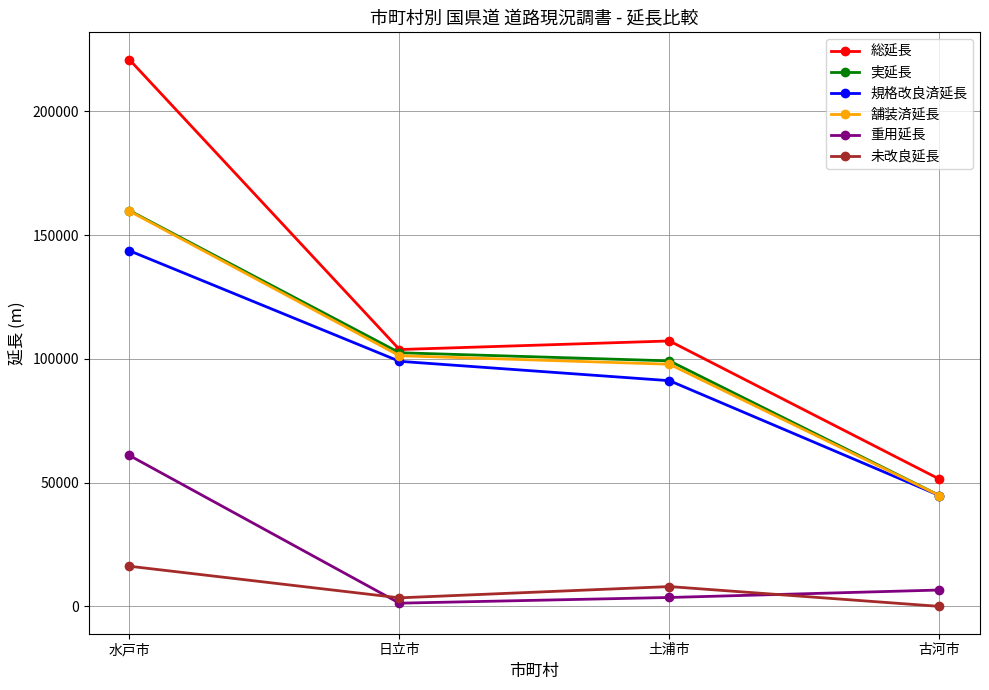

What is the value of the 舗装済延長 point at the 3rd from the left?

97844